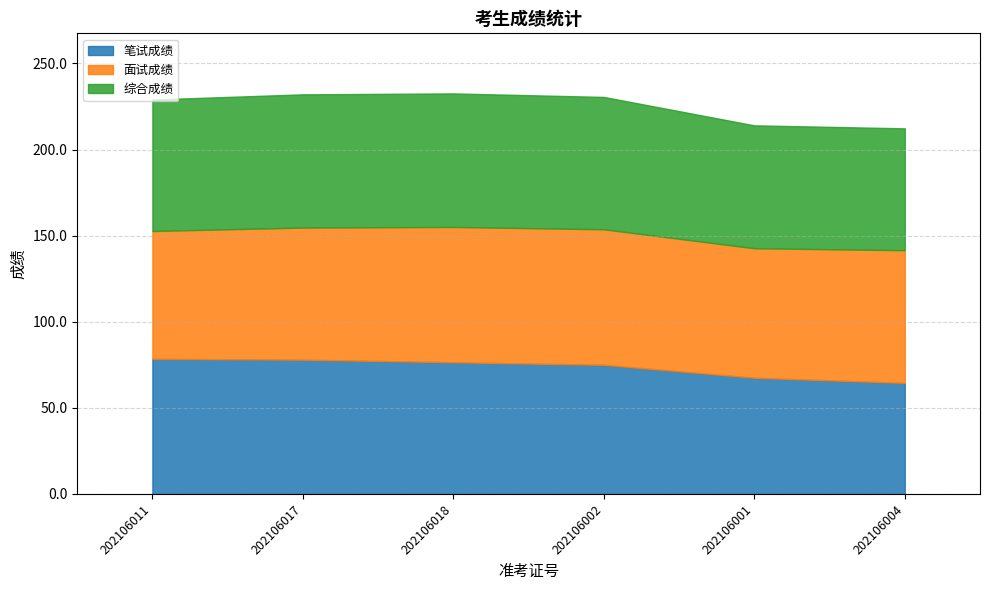

How many interior local peaks does the 综合成绩 series have?

1